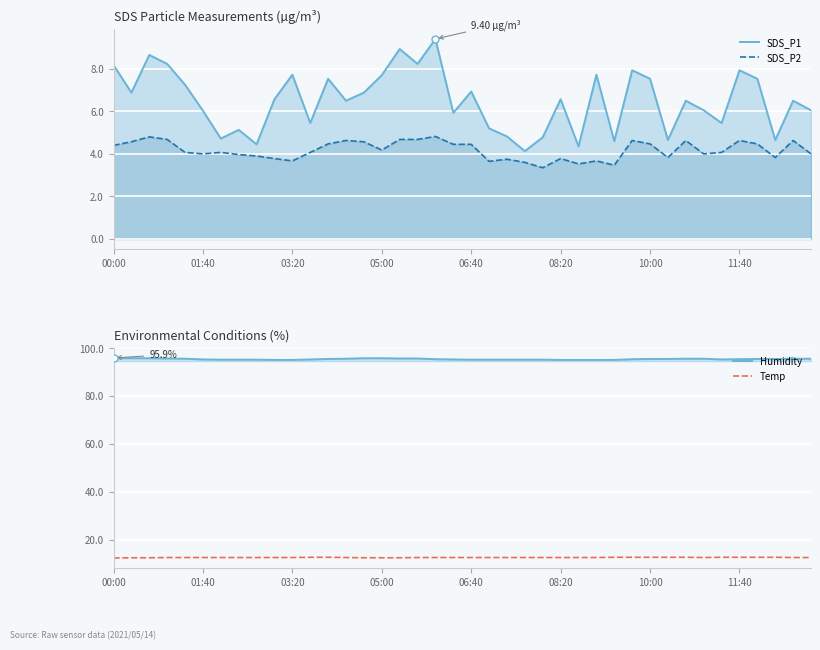

Where does the SDS_P1 series first go above 6?

00:00